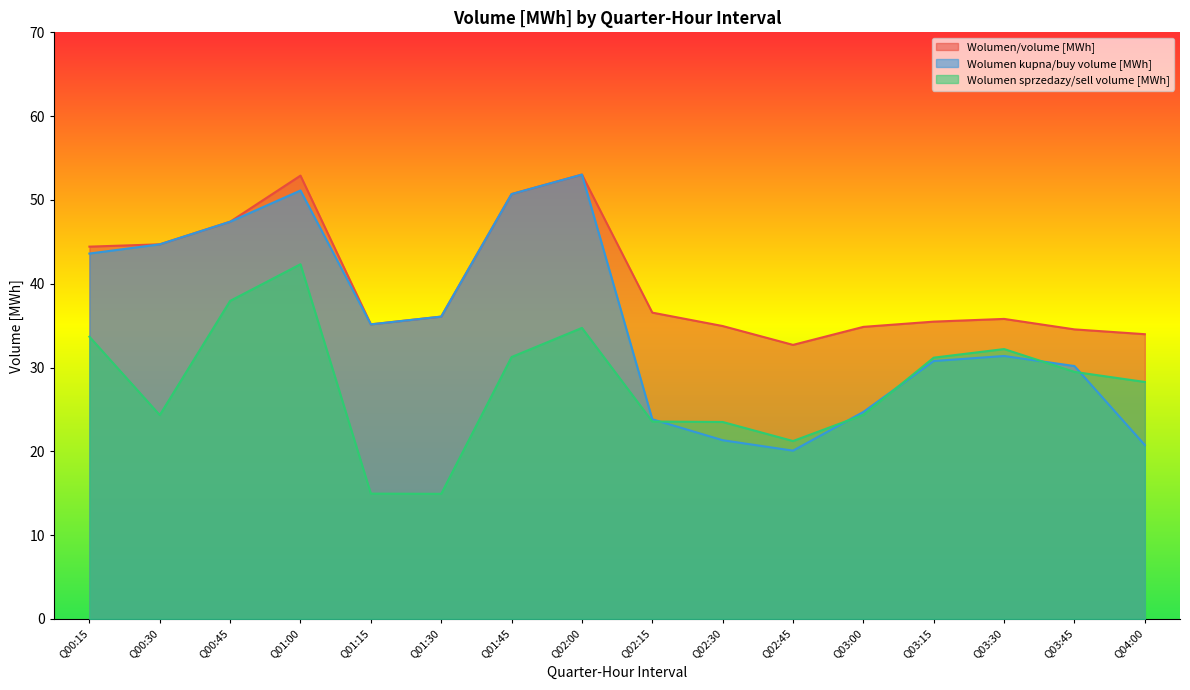

Where is the first local maximum for Wolumen kupna/buy volume [MWh]?

Q01:00